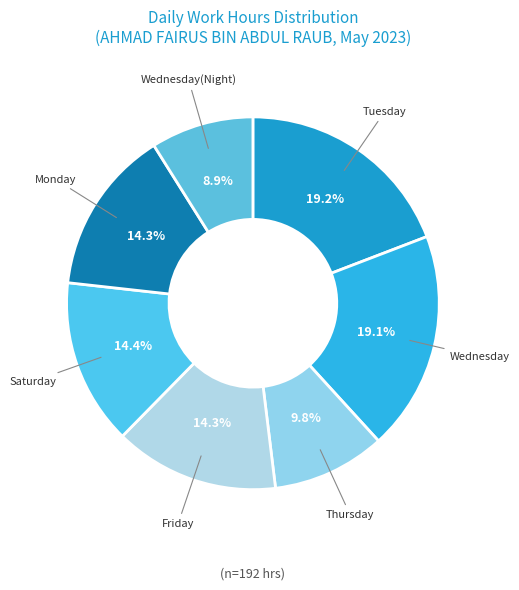

Does any single category account for the majority?

No